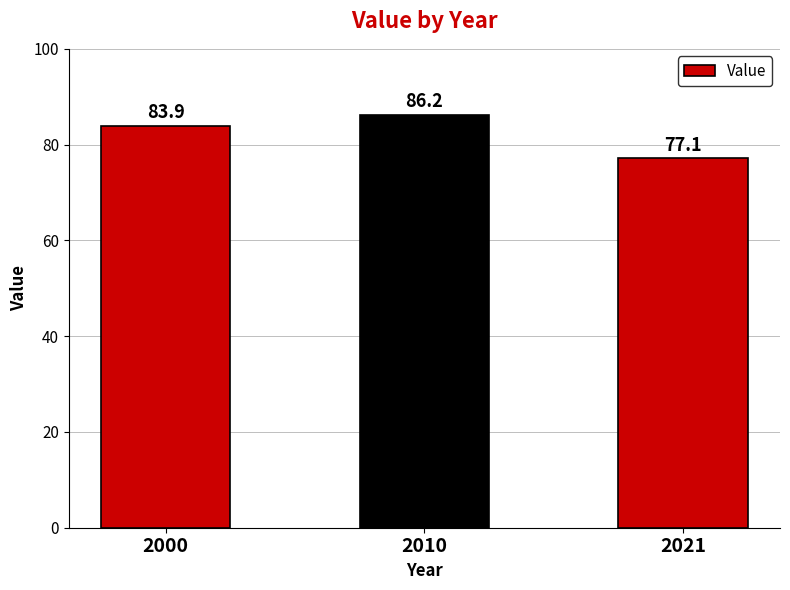

True or false: the data shows 43.7 at 2010.

False